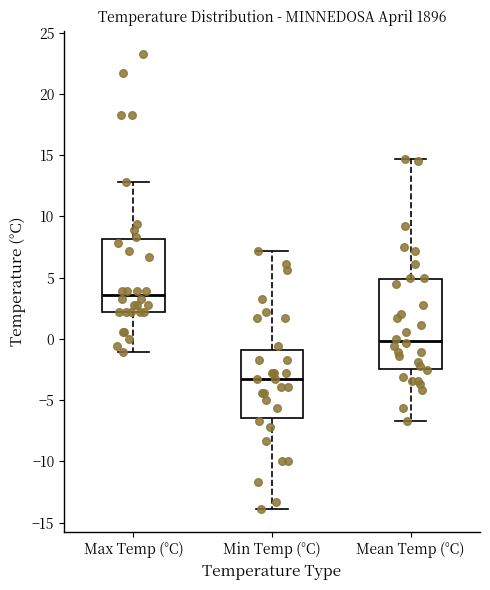

Which box is the tallest, from its lower edge to its upper edge?

Mean Temp (°C)